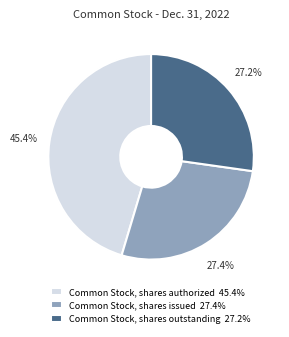

How many slices are in this pie chart?

3